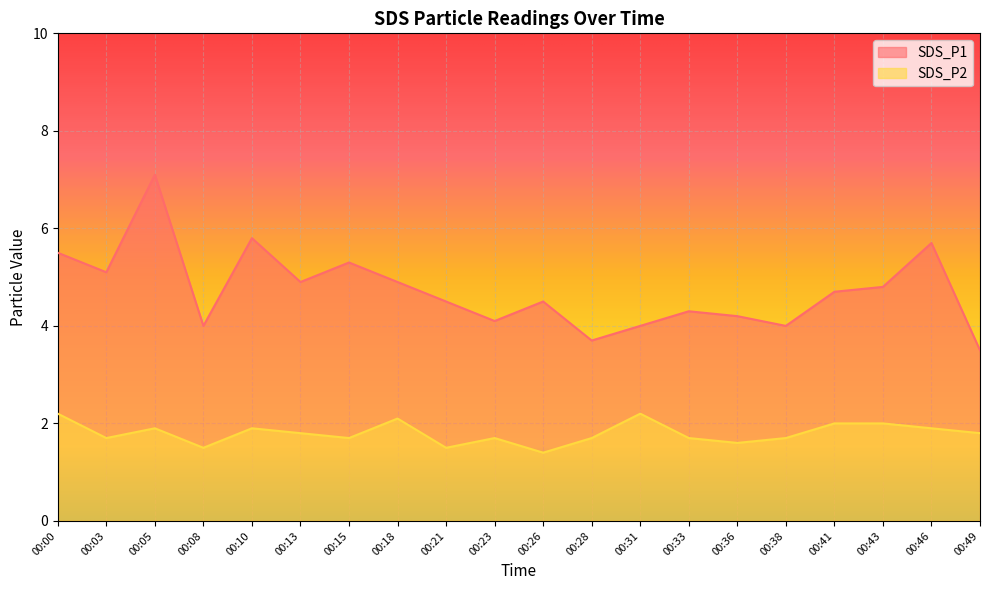

How many lines are shown in the chart?

2